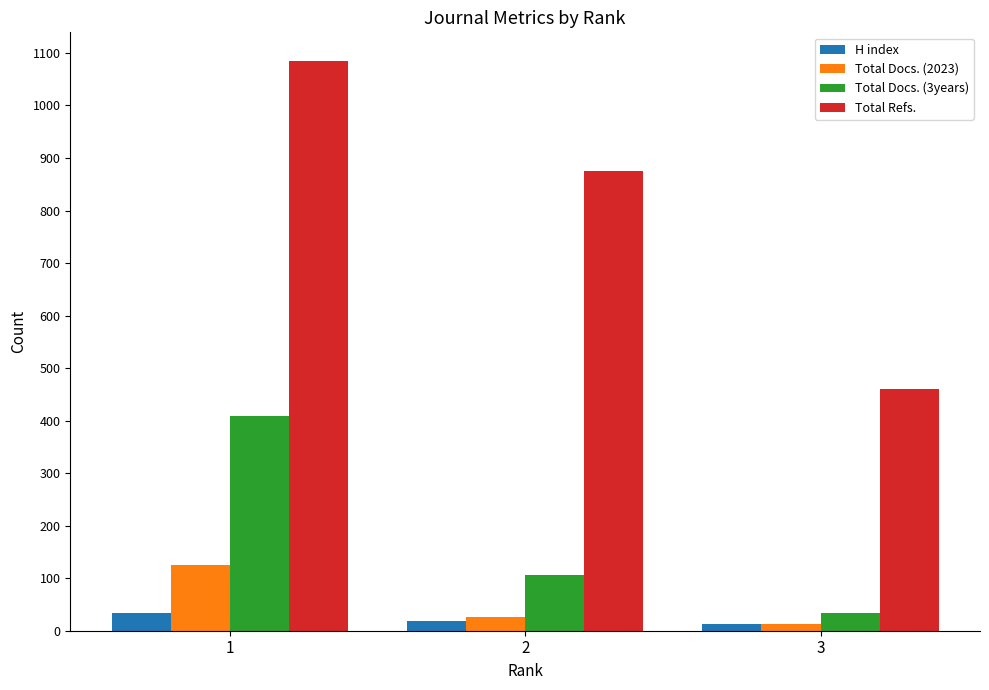

Does the chart contain stacked bars?

No